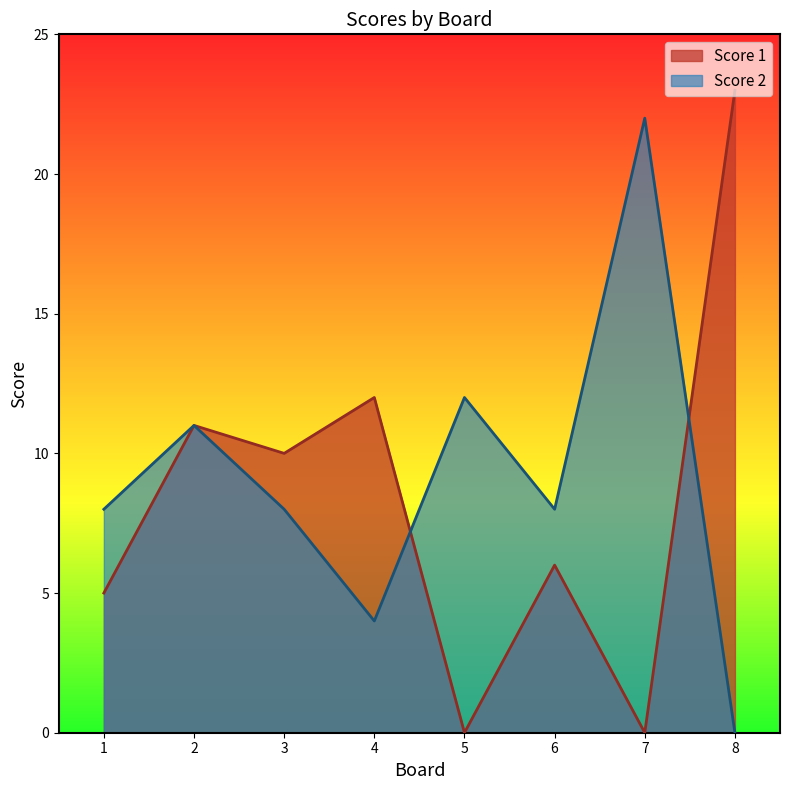

After their last crossing, which series has the higher values: Score 2 or Score 1?

Score 1